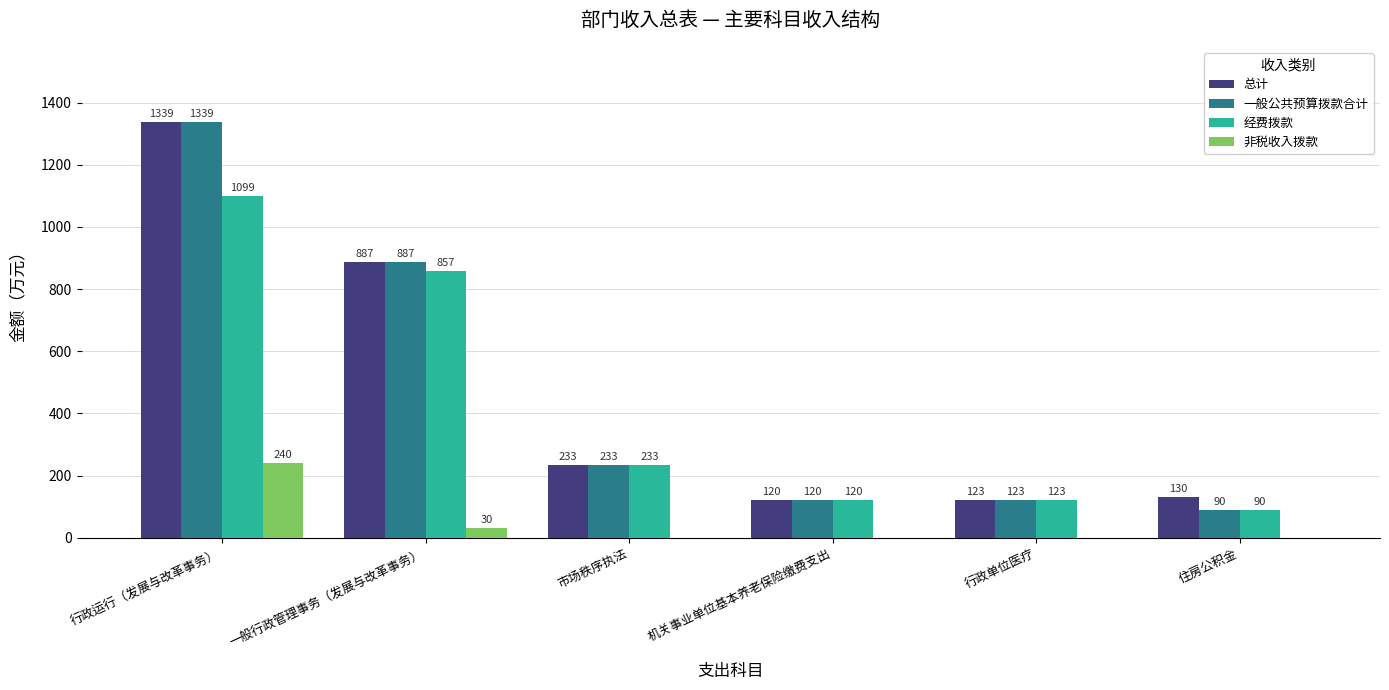

Does the chart contain stacked bars?

No